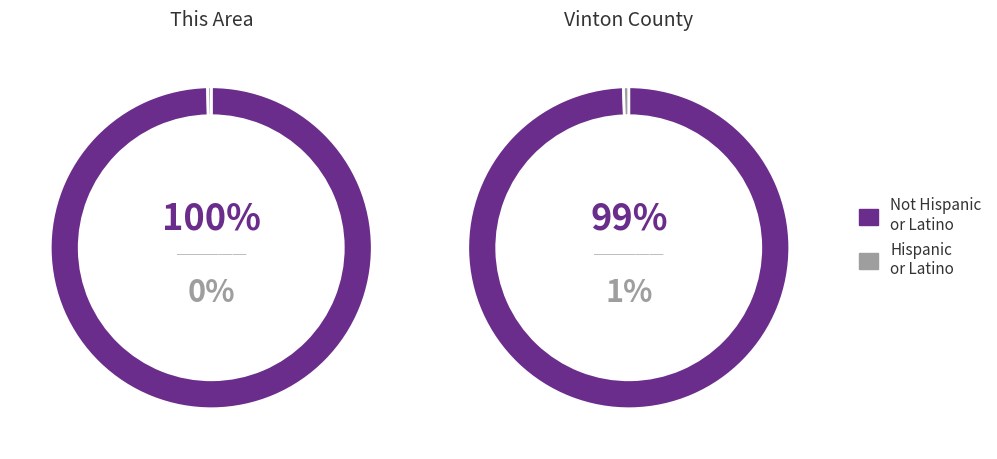

Is there a majority slice in this chart?

Yes